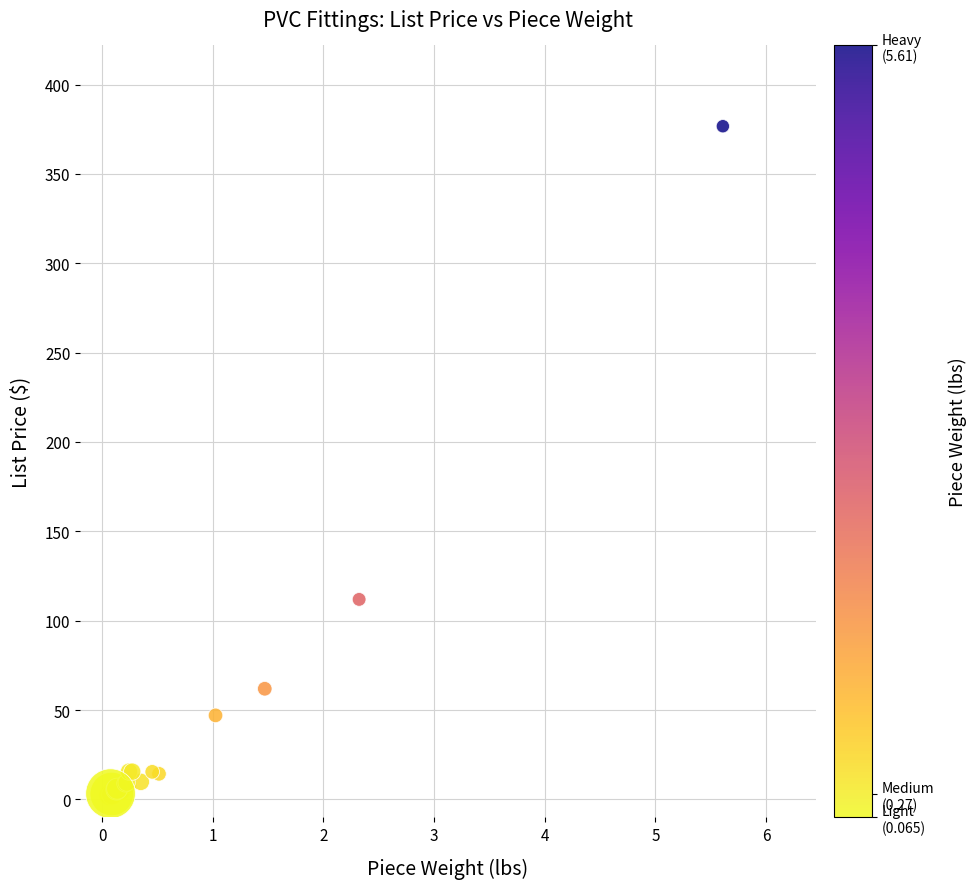

What Y value in the scatter plot is closest to 189?

111.9